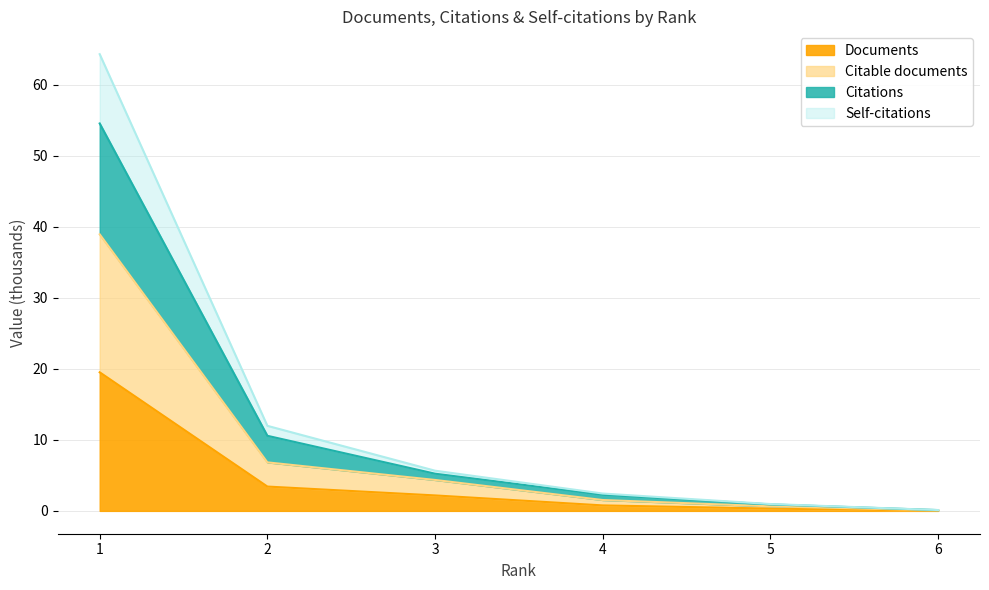

True or false: Self-citations and Citable documents intersect in this chart.

False